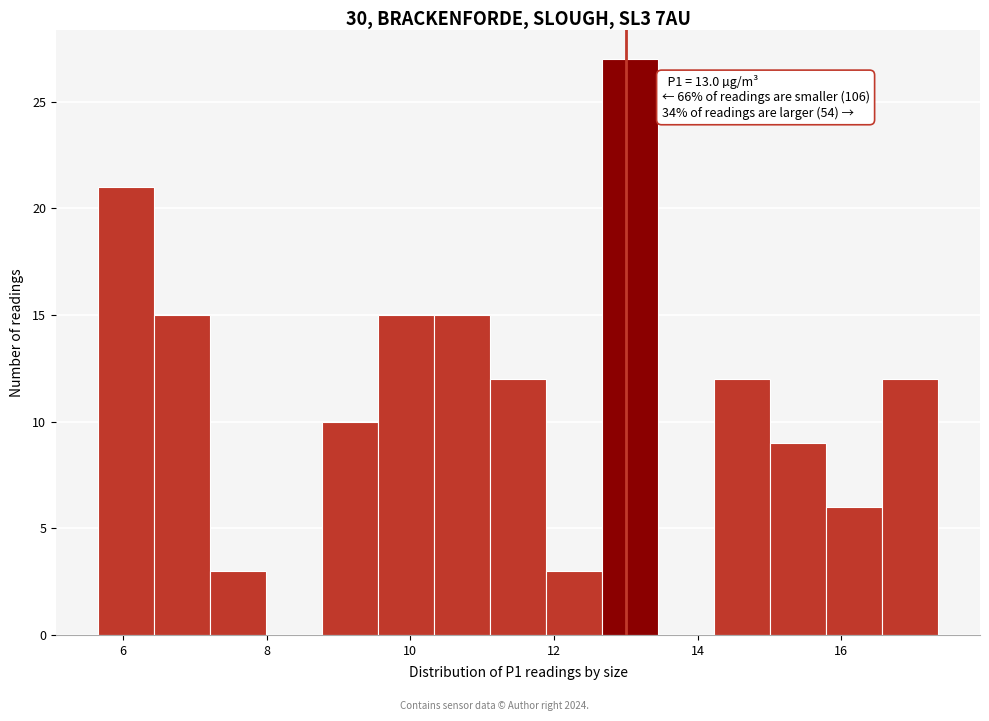

Read against the x-axis, roughly where is the centre of the tallest bar?

13.0